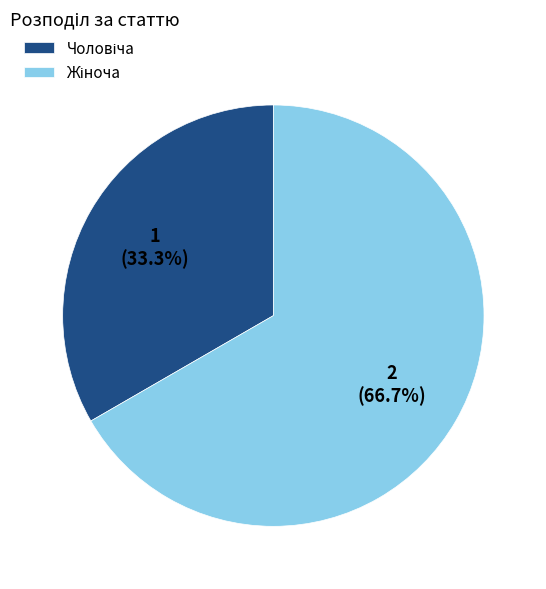

Is there a majority slice in this chart?

Yes